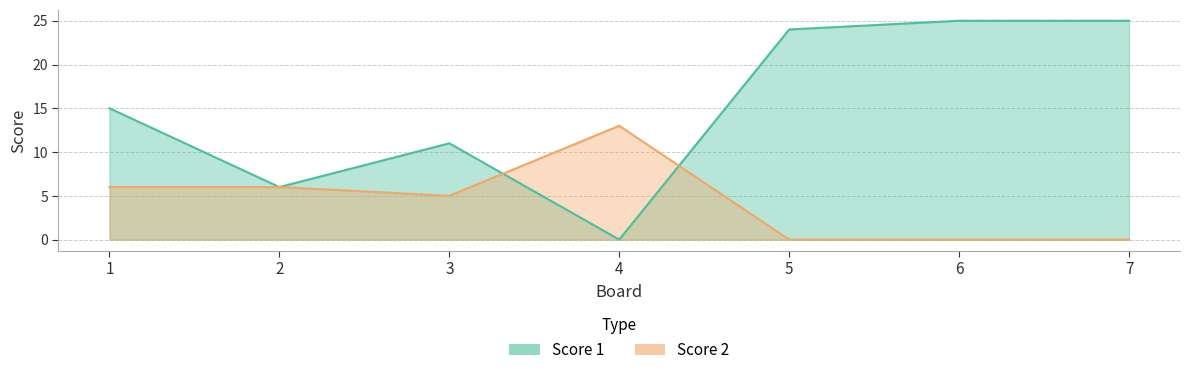

Rank the series by their average value, from highest to lowest.

Score 1, Score 2